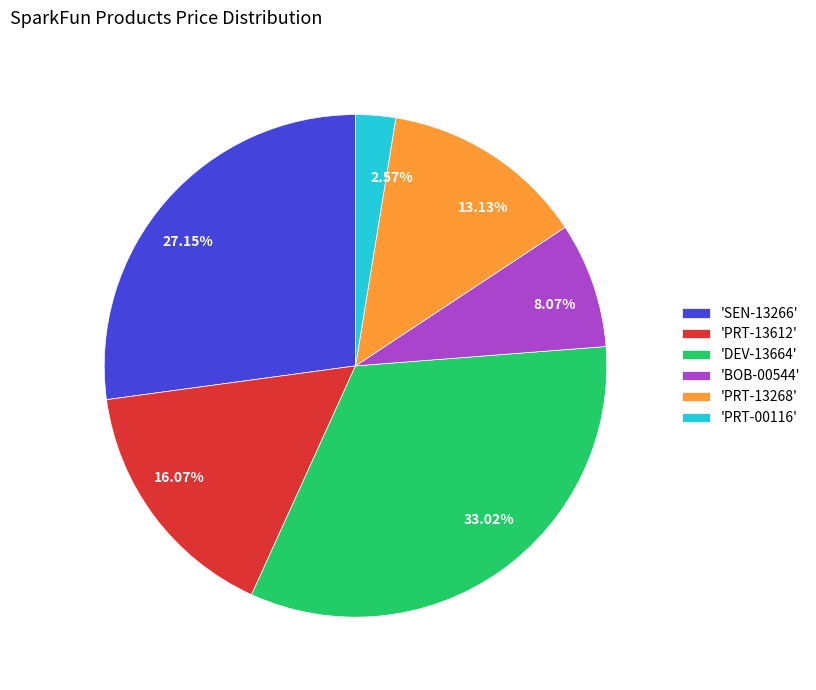

To the nearest percent, what is the average slice percentage?

17%